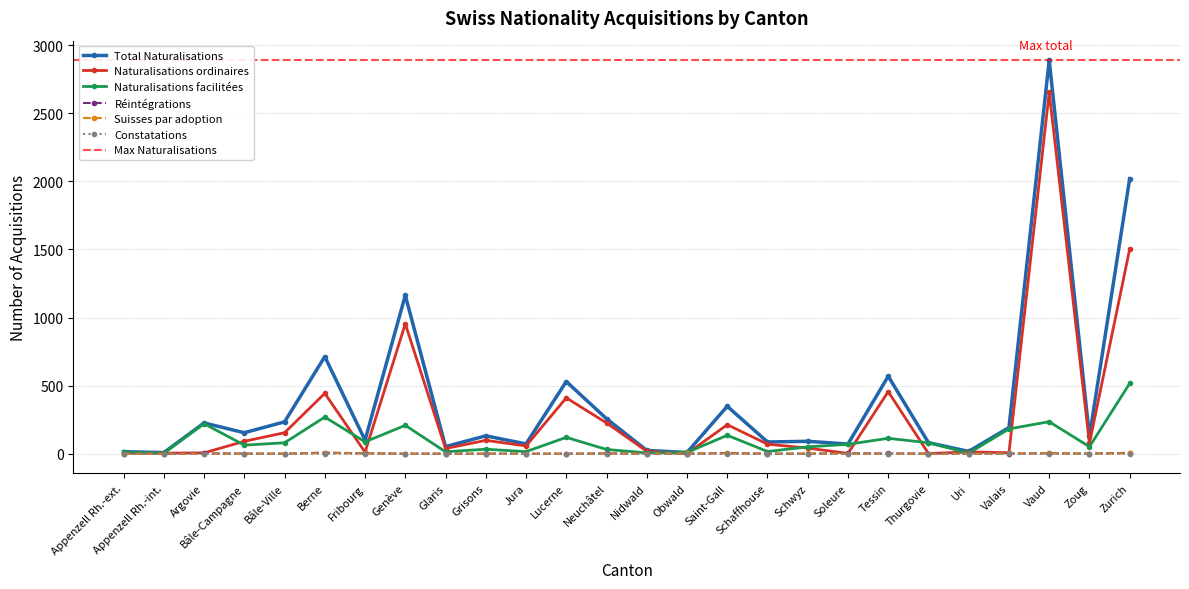

True or false: Total Naturalisations and Suisses par adoption intersect in this chart.

False